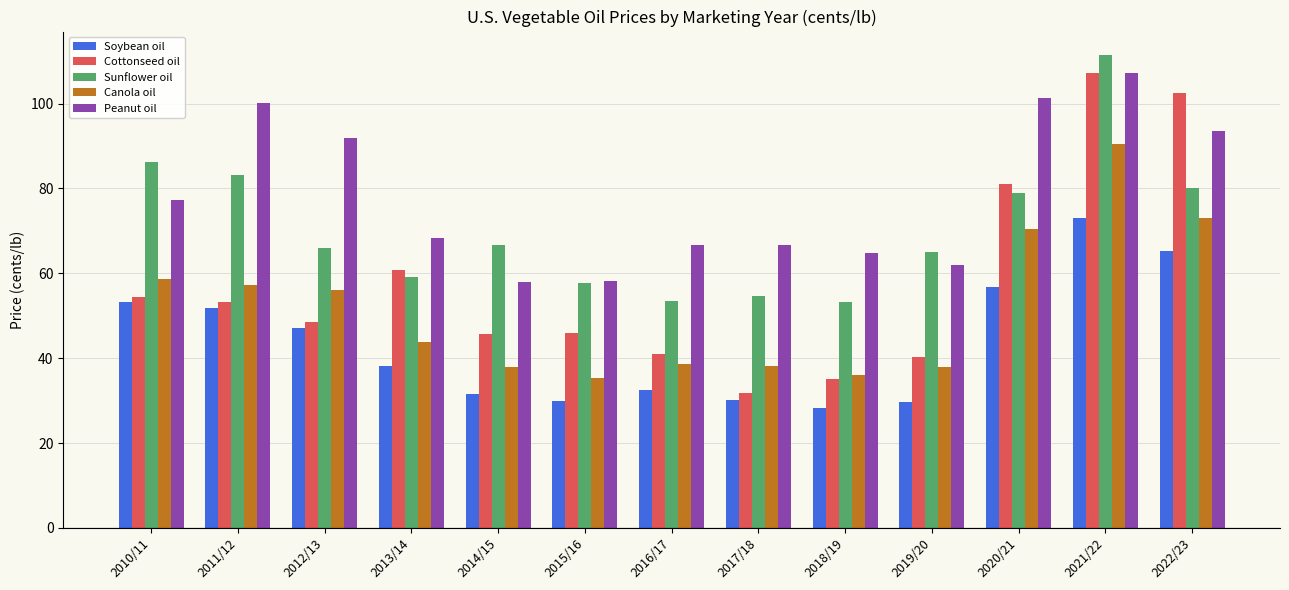

Read the Cottonseed oil value at 2022/23.

102.5